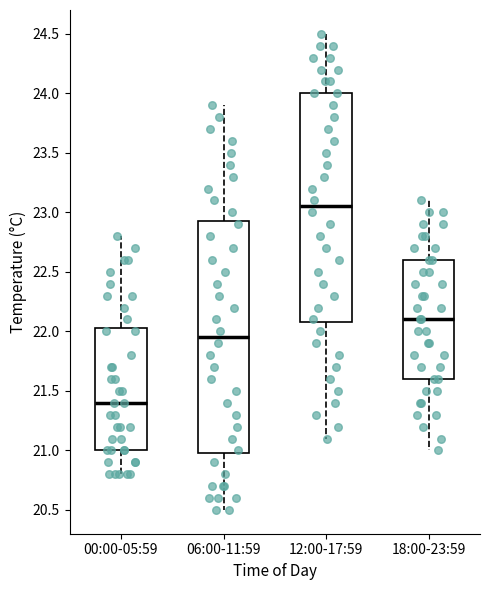

Reading left to right, transcribe this box plot: for each box, give where its median line is, the range the box spans, and where its two whiskers end, as read against the y-axis. The values are not printed on the chart, so give them approximately, as read against the axis.

00:00-05:59: median 21.40, box 21.00 to 22.05, whiskers 20.80 to 22.80
06:00-11:59: median 21.95, box 21.00 to 22.95, whiskers 20.50 to 23.90
12:00-17:59: median 23.05, box 22.10 to 24.00, whiskers 21.10 to 24.50
18:00-23:59: median 22.10, box 21.60 to 22.60, whiskers 21.00 to 23.10